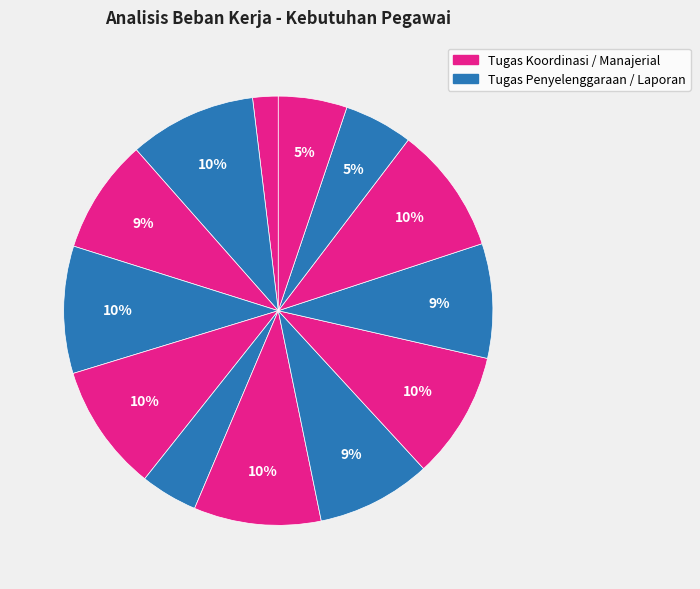

How many slices are in this pie chart?

13